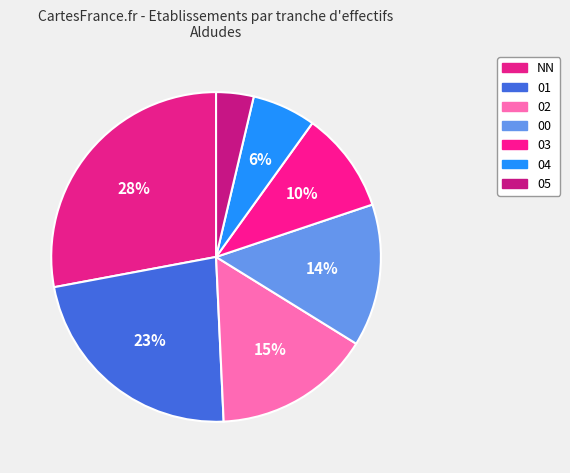

To the nearest percent, what is the difference between the largest and smallest slice percentages?

24%